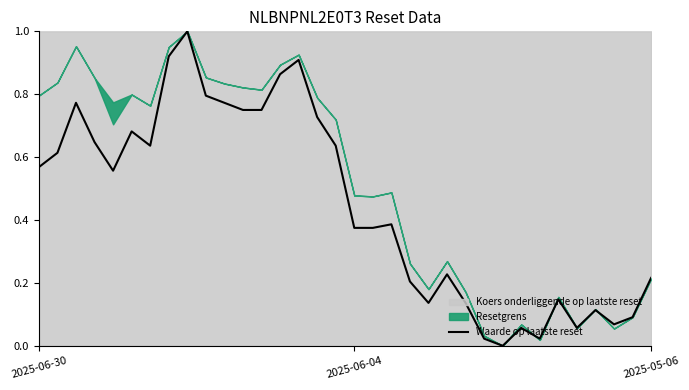

Rank the categories by value from highest to lowest.

8, 7, 14, 13, 9, 2025-05-06, 10, 11, 12, 15, 5, 3, 6, 16, 2025-06-04, 2025-06-30, 4, 19, 17, 18, 22, 33, 20, 28, 21, 23, 30, 32, 31, 26, 29, 24, 27, 25